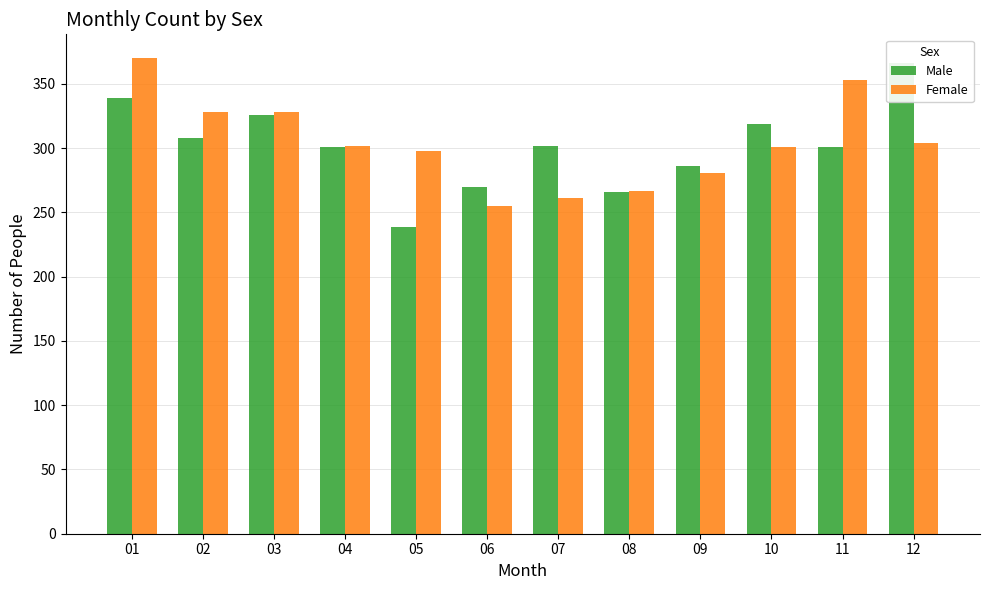

What is the difference between the Male values at 09 and 01?

53